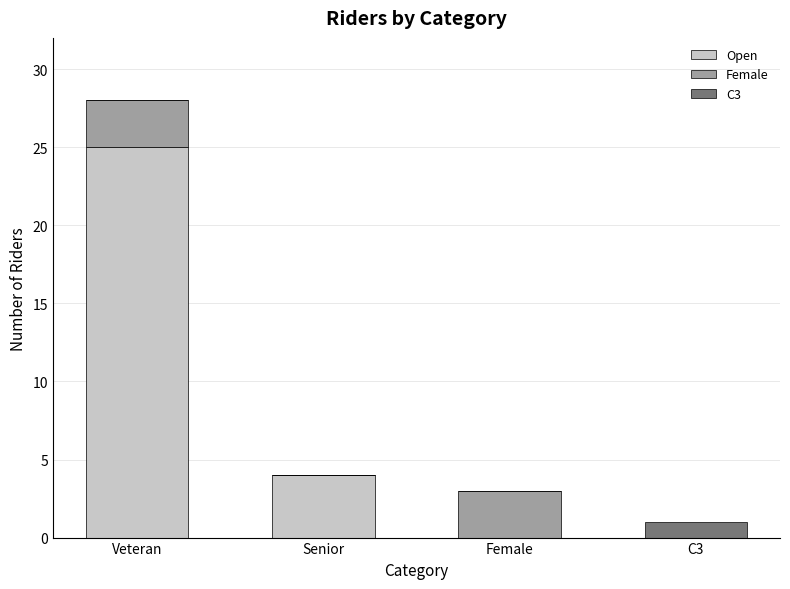

What is the approximate value of Open at Senior, to the nearest 5?

5